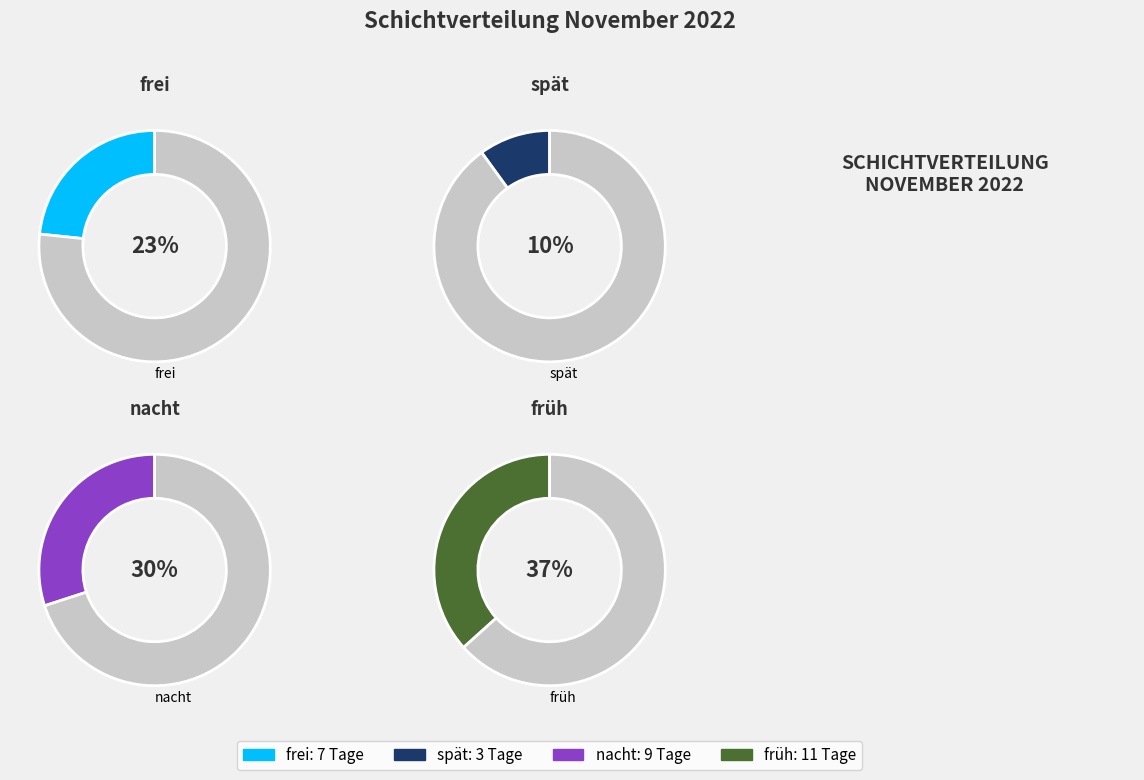

How many segments does this pie chart have?

4